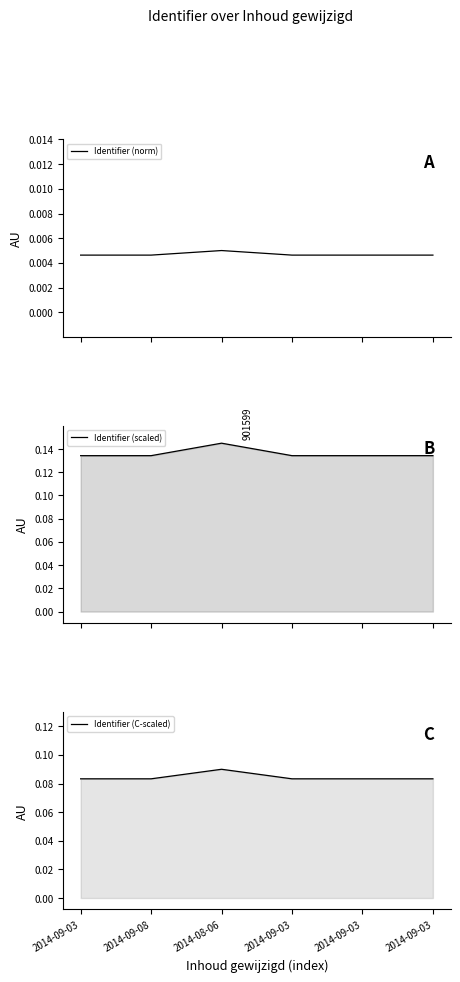

True or false: Identifier (scaled) and Identifier (C-scaled) cross at least once.

False